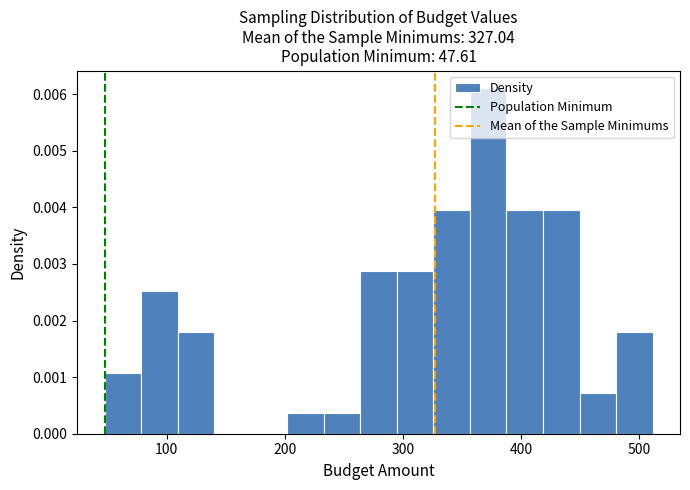

Read against the x-axis, roughly where is the centre of the tallest bar?

370